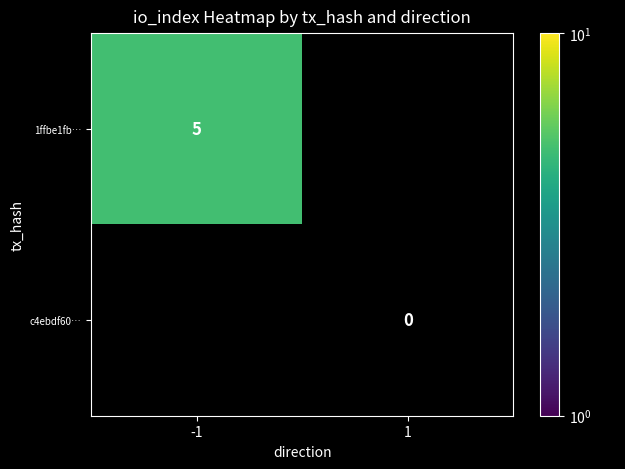

The value of 1ffbe1fb… at -1 is 3. True or false?

False